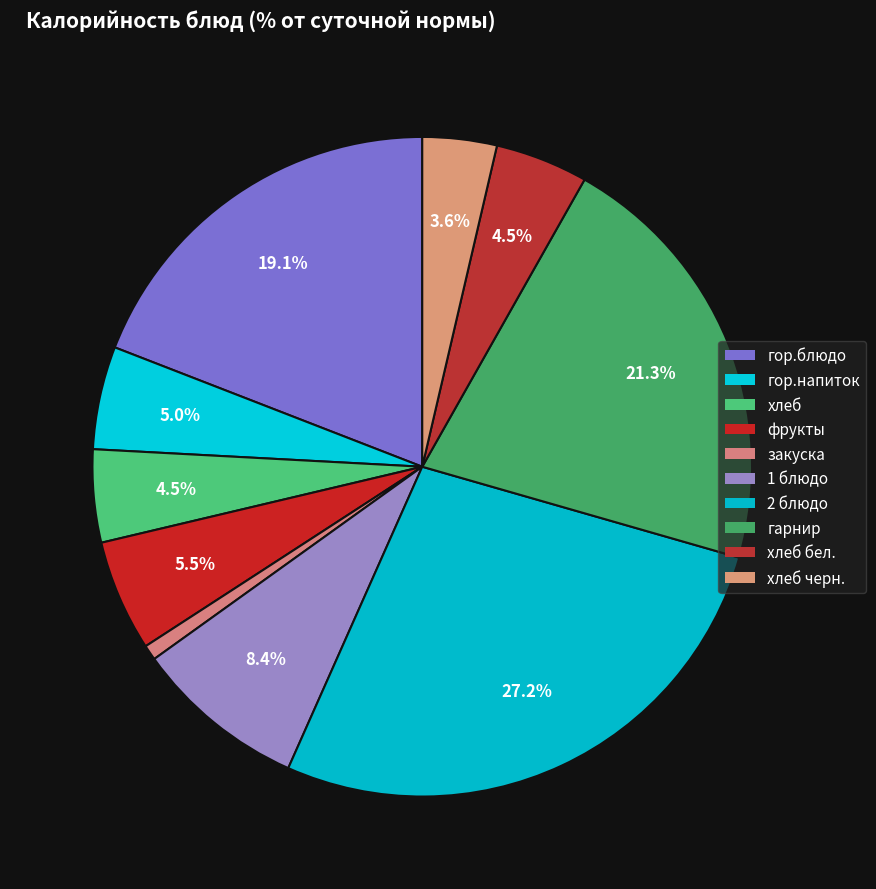

Rank the categories by value from highest to lowest.

2 блюдо, гарнир, гор.блюдо, 1 блюдо, фрукты, гор.напиток, хлеб, хлеб бел., хлеб черн., закуска